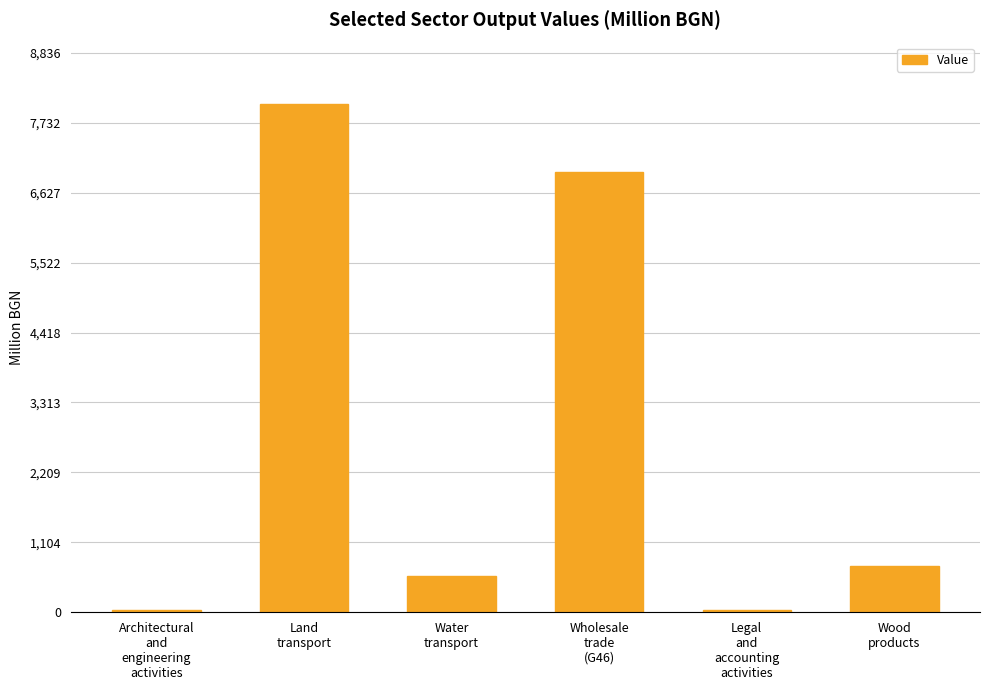

What is the smallest value displayed?

31.1